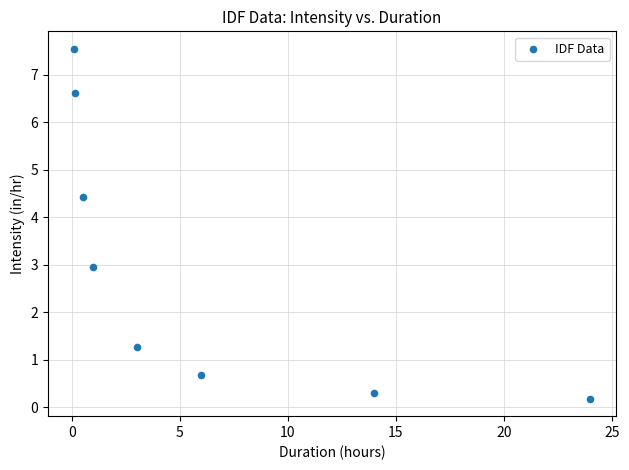

What is the range of X values (max minus min)?

23.9